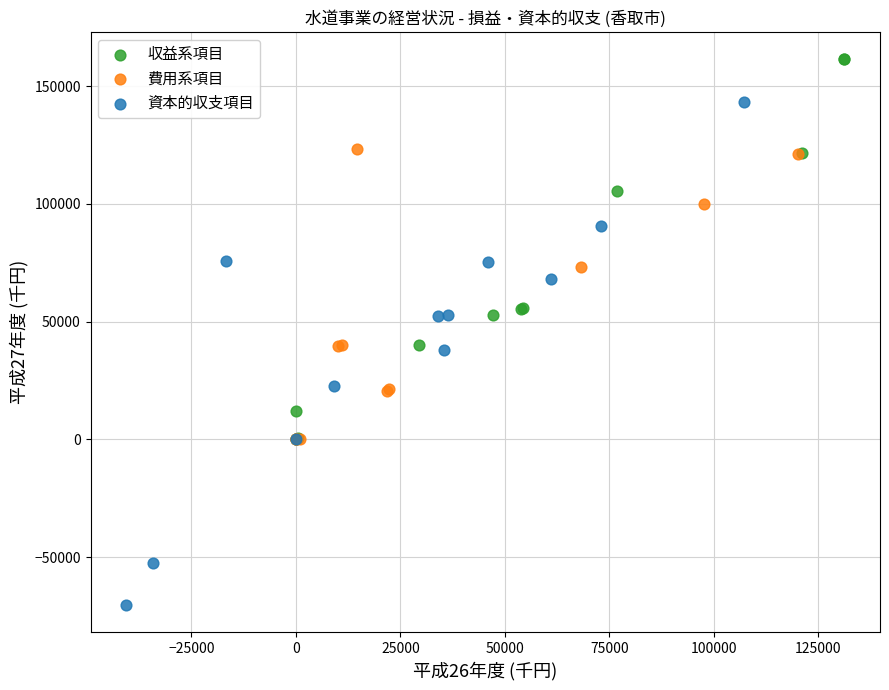

Which series reaches the minimum Y coordinate?

資本的収支項目